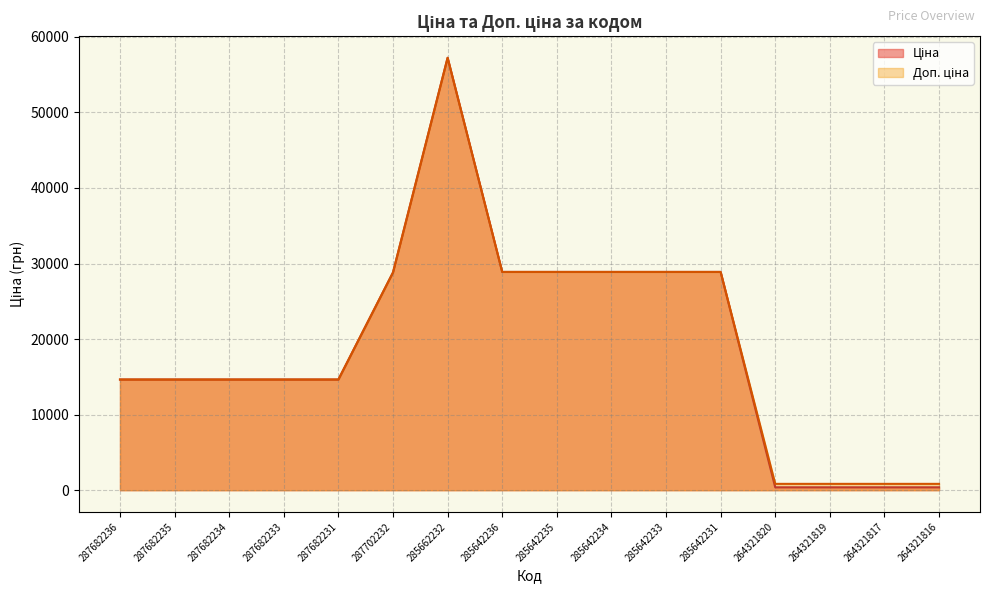

At how many categories does at least one series exceed 43450?

1